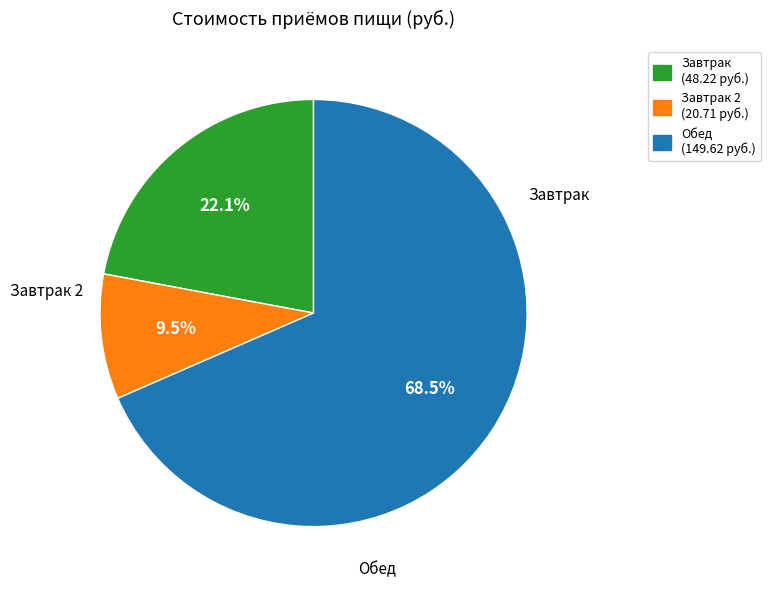

How many slices are in this pie chart?

3